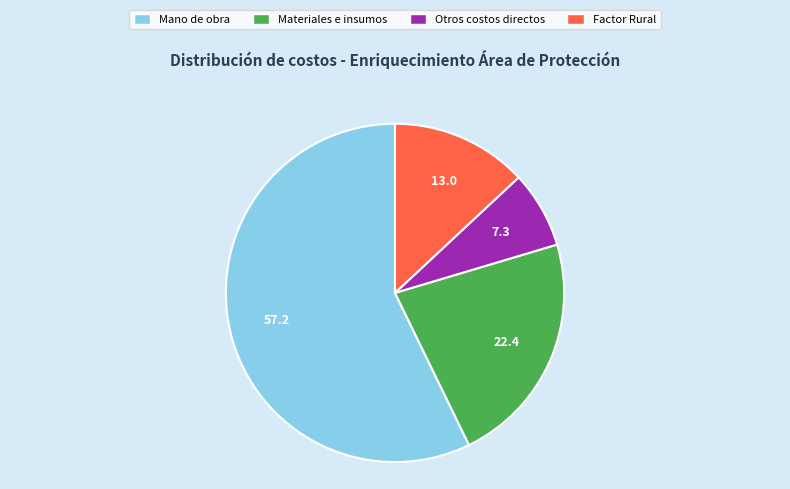

Does any single category account for the majority?

Yes